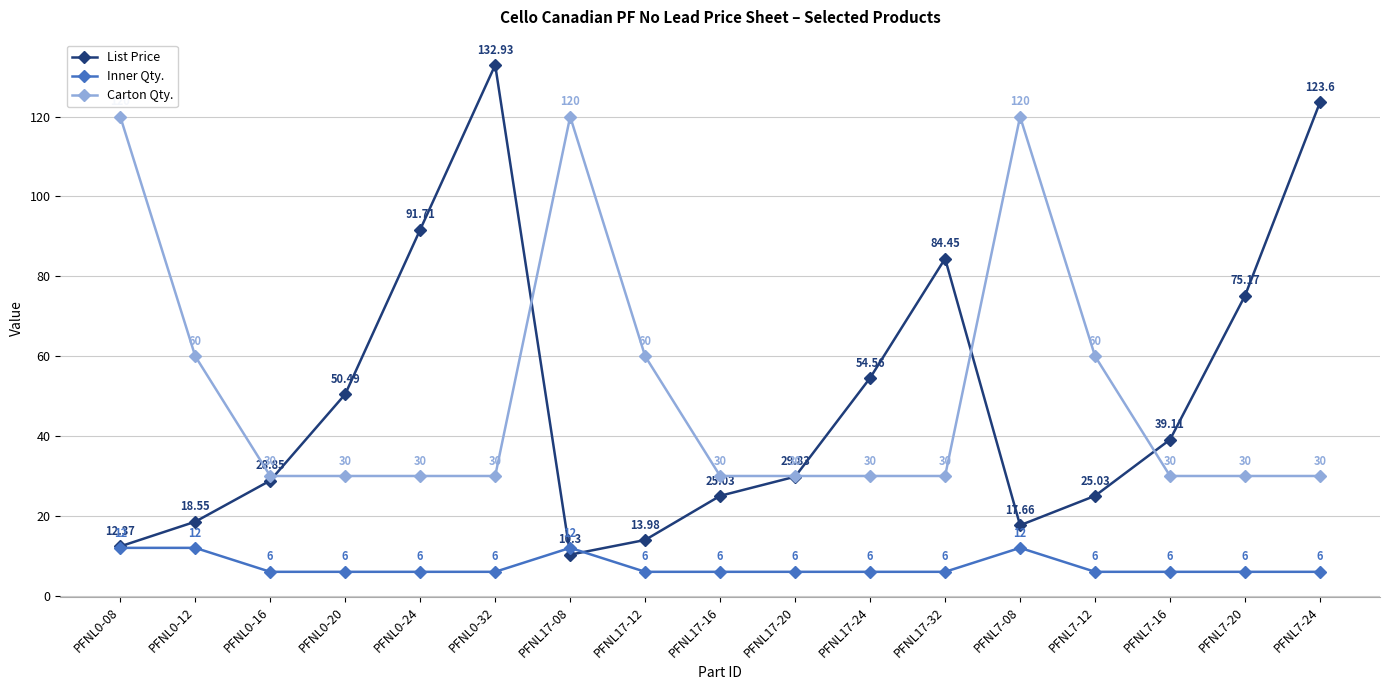

How many series are shown in this chart?

3